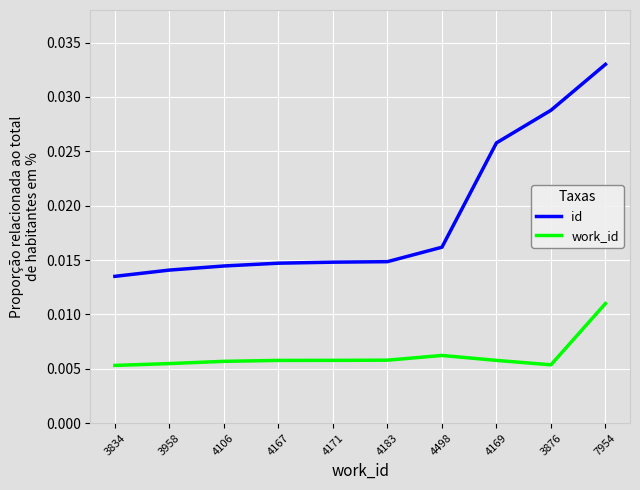

What position from the right is 3876?

2